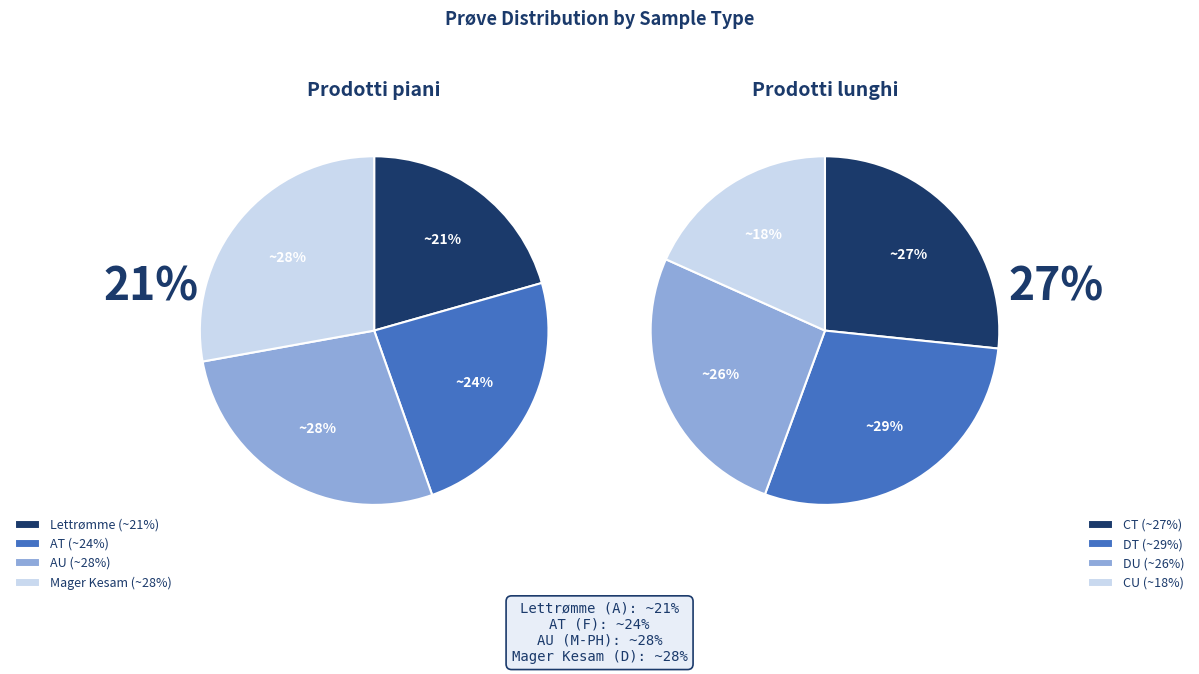

What is the largest slice in the pie chart?

Mager Kesam